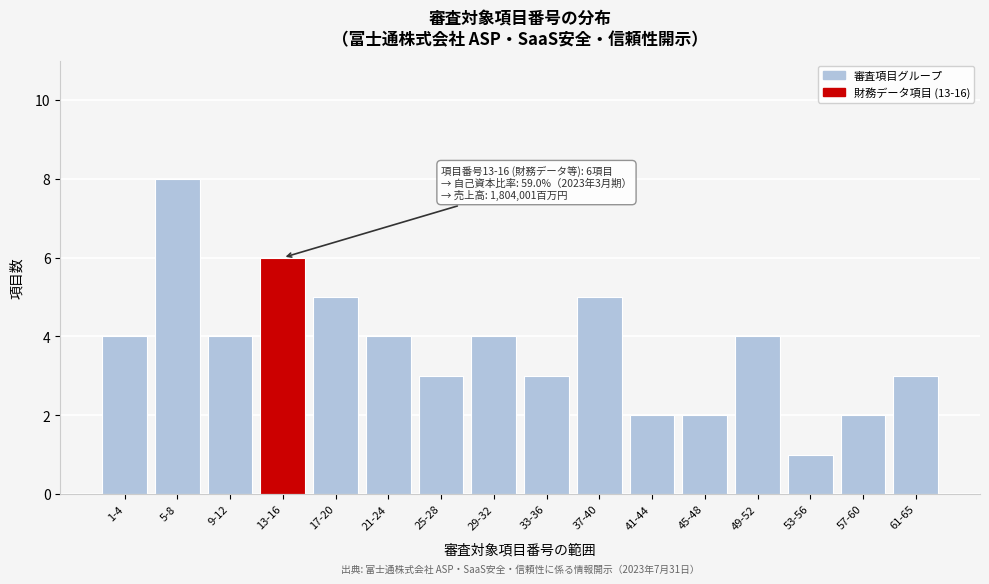

Reading right to left, what are all the values shown in this chart?

61-65=3	57-60=2	53-56=1	49-52=4	45-48=2	41-44=2	37-40=5	33-36=3	29-32=4	25-28=3	21-24=4	17-20=5	13-16=6	9-12=4	5-8=8	1-4=4